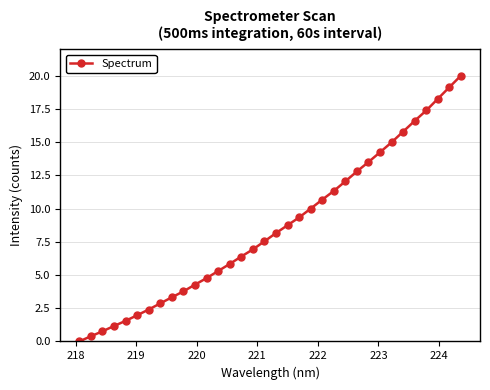

Reading left to right, transcribe all the data shown in this chart.

0.0	0.4	0.8	1.2	1.5	2.0	2.4	2.9	3.3	3.8	4.3	4.8	5.3	5.8	6.4	6.9	7.5	8.2	8.7	9.3	10.0	10.7	11.3	12.0	12.8	13.5	14.2	15.0	15.8	16.6	17.4	18.3	19.1	20.0